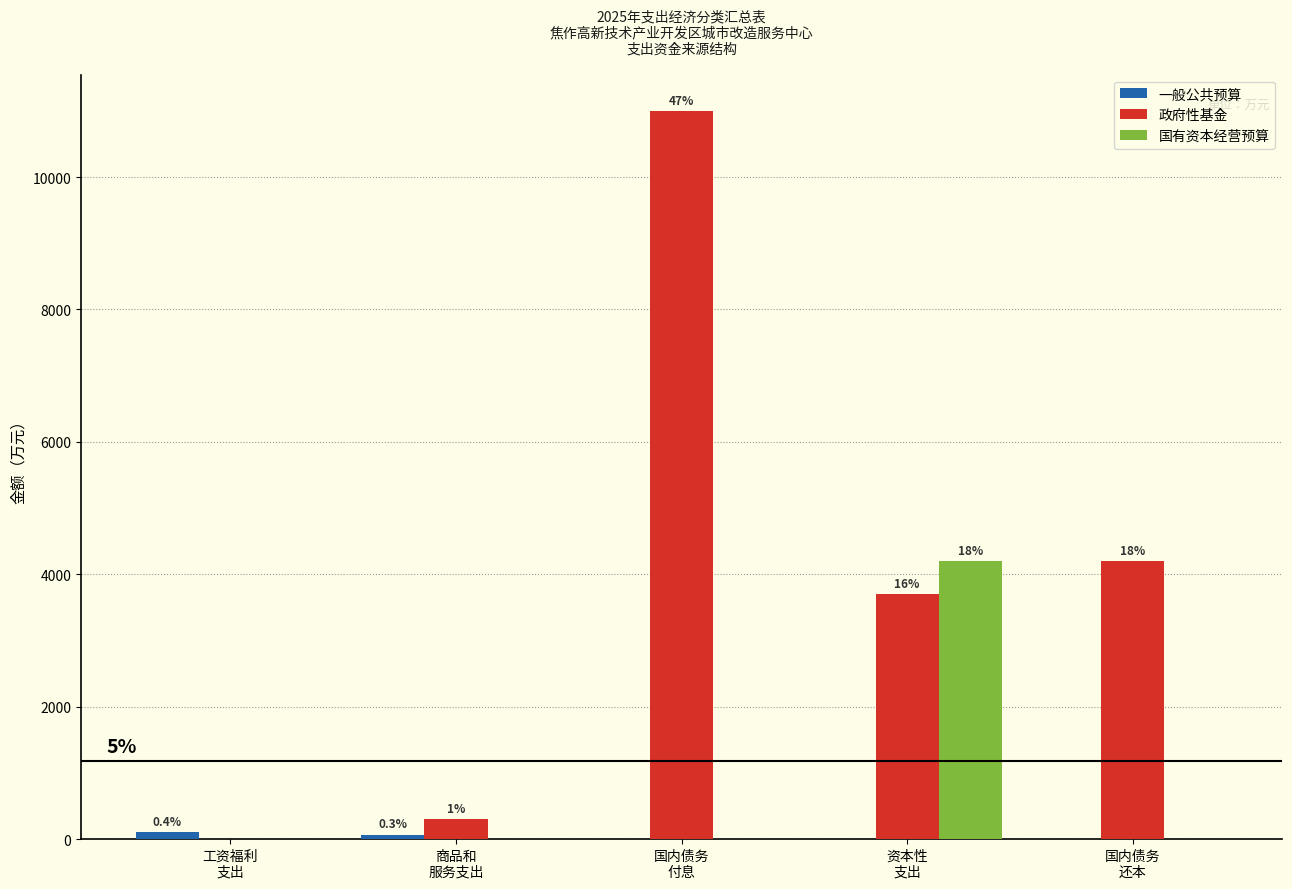

What is the spread (max minus min) of values at 商品和
服务支出?

300.0